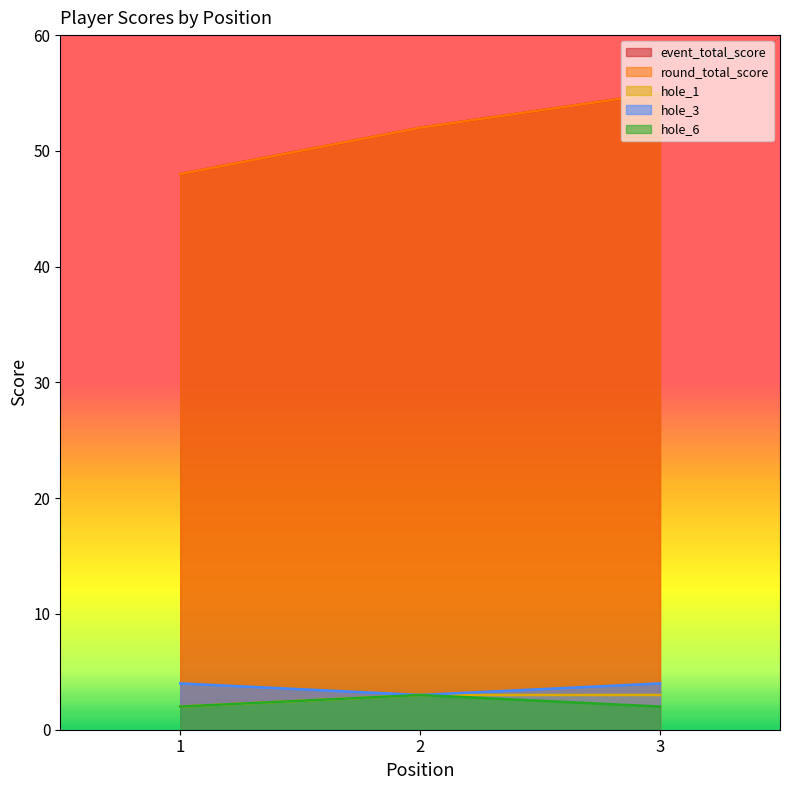

What is the total value across all series at 2?

113